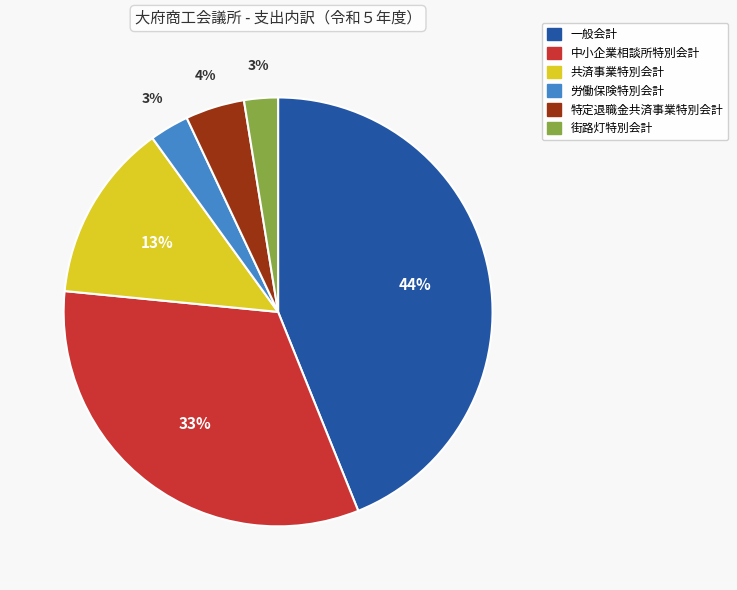

How many slices are in this pie chart?

6